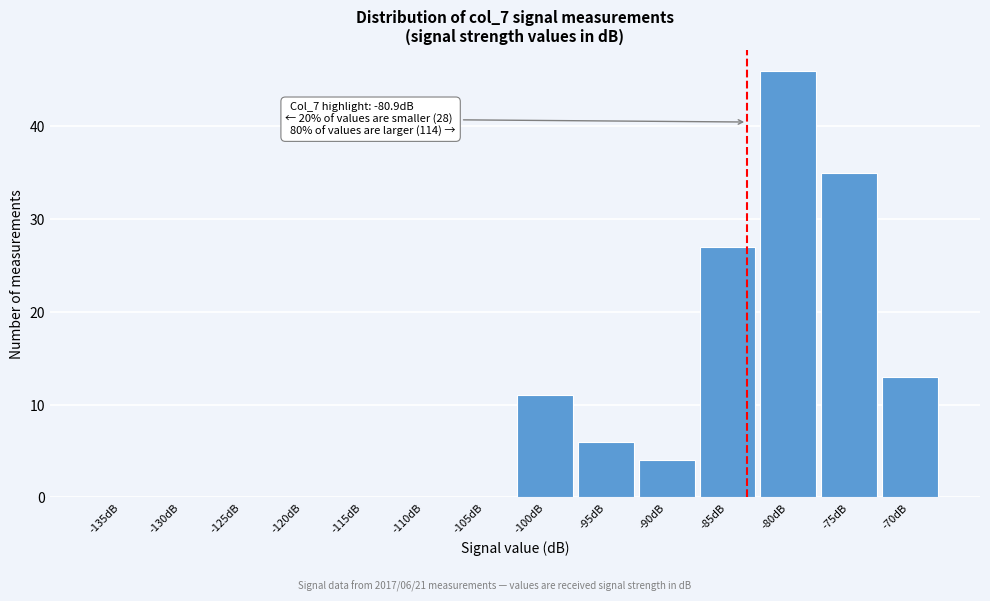

Reading right to left, transcribe all the data shown in this chart.

-70dB=13	-75dB=35	-80dB=46	-85dB=27	-90dB=4	-95dB=6	-100dB=11	-105dB=0	-110dB=0	-115dB=0	-120dB=0	-125dB=0	-130dB=0	-135dB=0